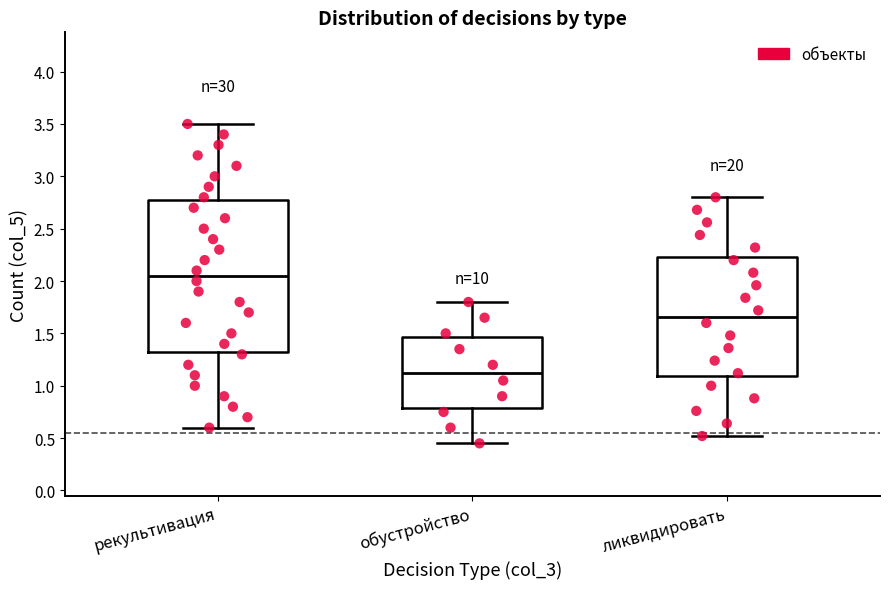

Reading left to right, transcribe this box plot: for each box, give where its median line is, the range the box spans, and where its two whiskers end, as read against the y-axis. The values are not printed on the chart, so give them approximately, as read against the axis.

рекультивация: median 2.05, box 1.35 to 2.80, whiskers 0.60 to 3.50
обустройство: median 1.15, box 0.80 to 1.45, whiskers 0.45 to 1.80
ликвидировать: median 1.65, box 1.10 to 2.25, whiskers 0.50 to 2.80